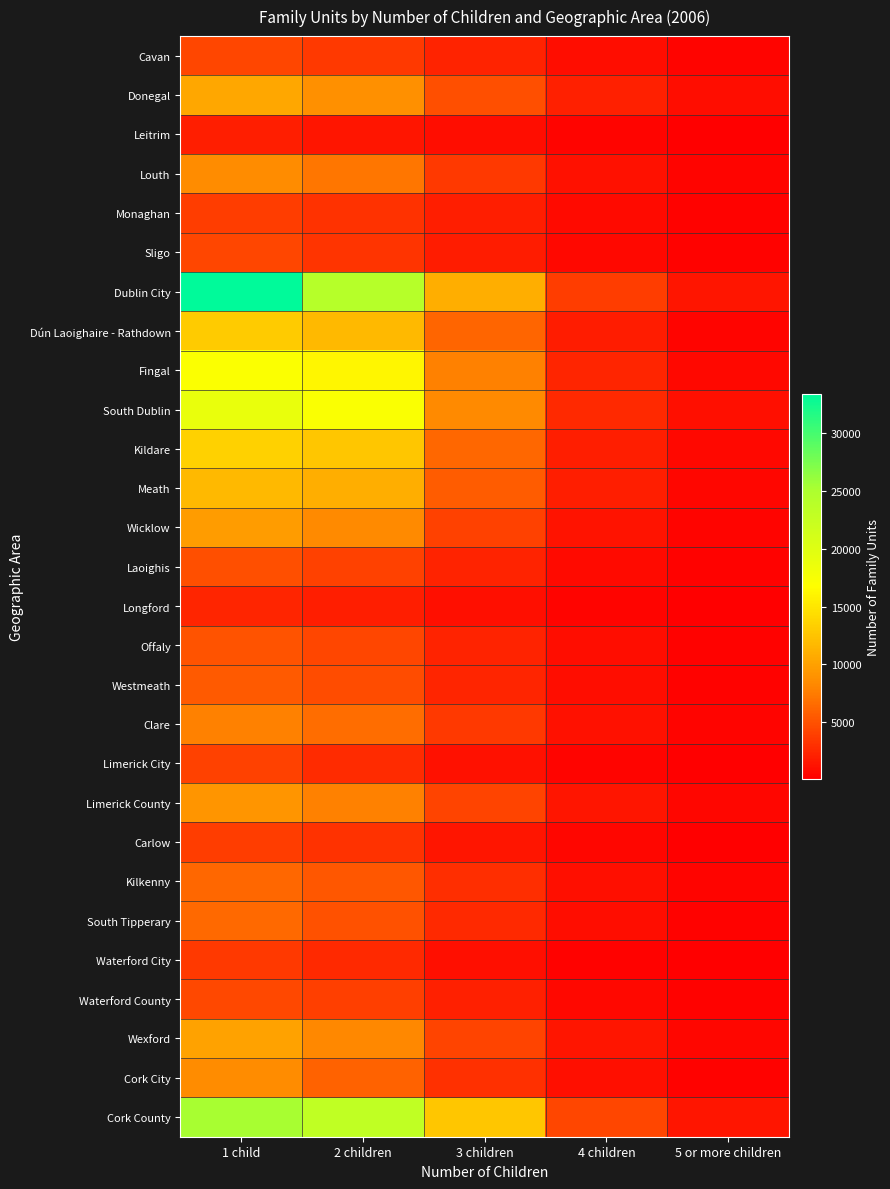

Which category has the highest value across all series?

1 child